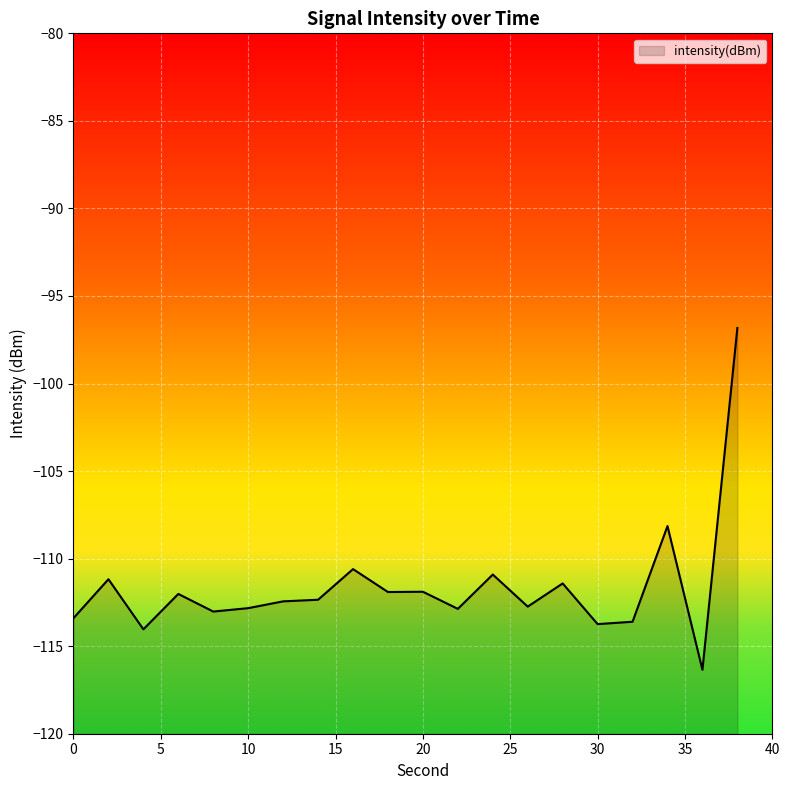

Which has a higher value, 6 or 14?

6